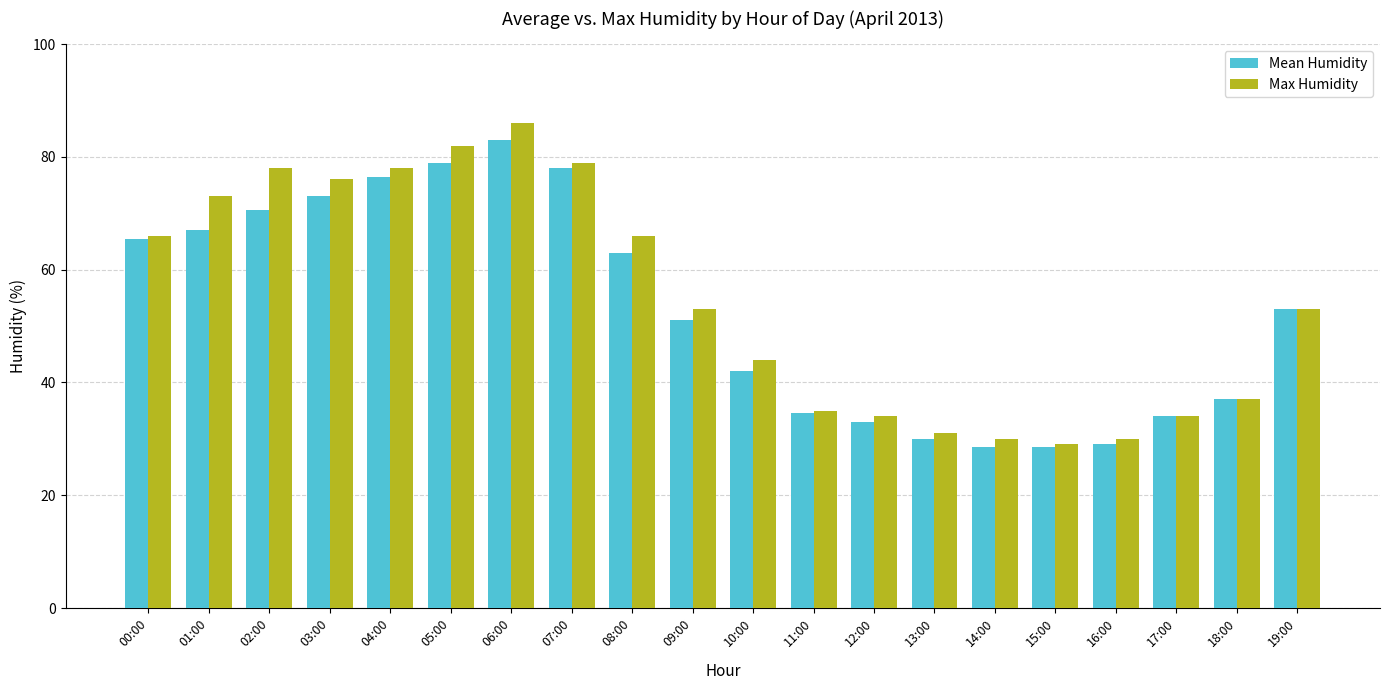

Which series has the largest range (max minus min)?

Max Humidity